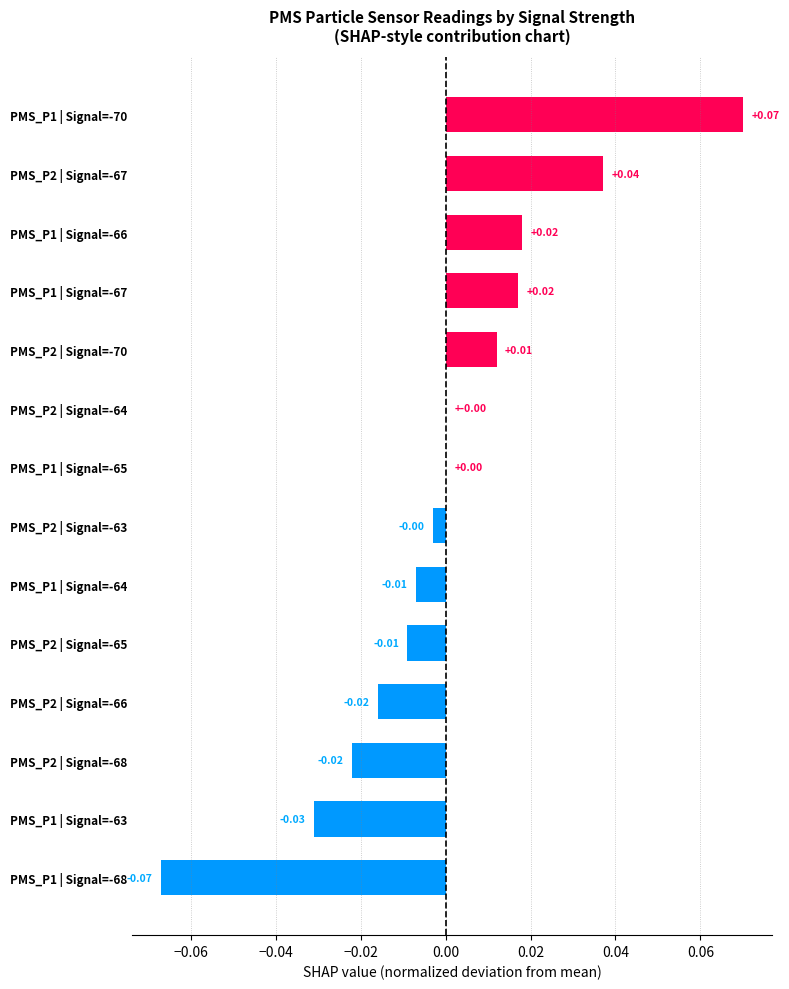

Which has a higher value, PMS_P1 | Signal=-68 or PMS_P2 | Signal=-64?

PMS_P2 | Signal=-64